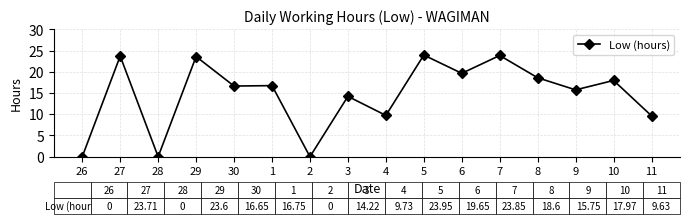

Where does the data first go above 16?

27